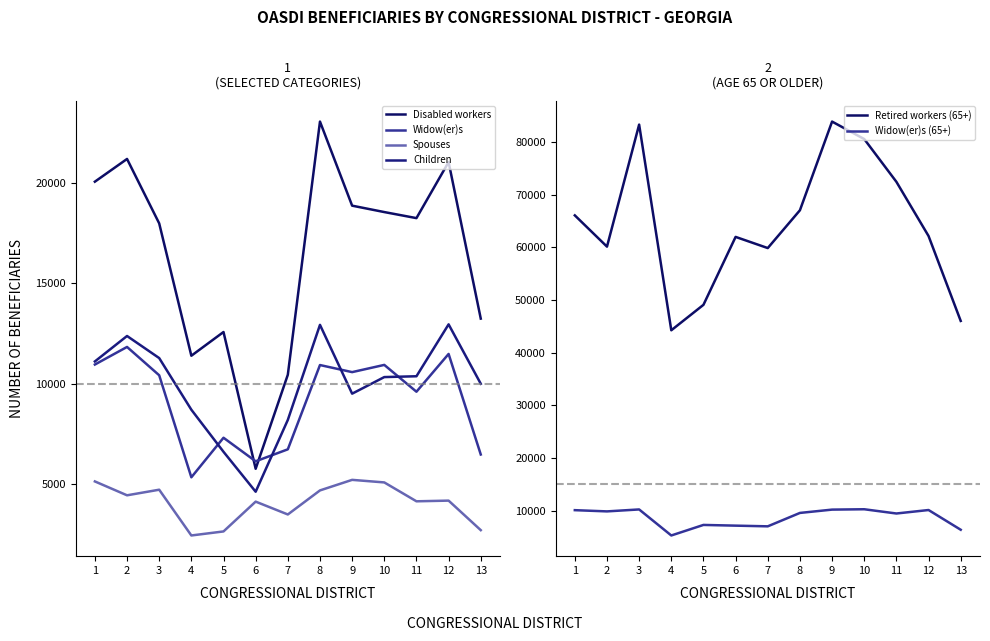

Which series has the largest range (max minus min)?

Retired workers (65+)